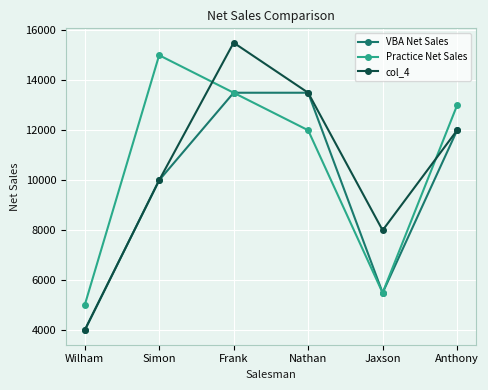

Reading left to right, extract all data points from this chart.

VBA Net Sales: 4000	10000	13500	13500	5500	12000
Practice Net Sales: 5000	15000	13500	12000	5500	13000
col_4: 4000	10000	15500	13500	8000	12000